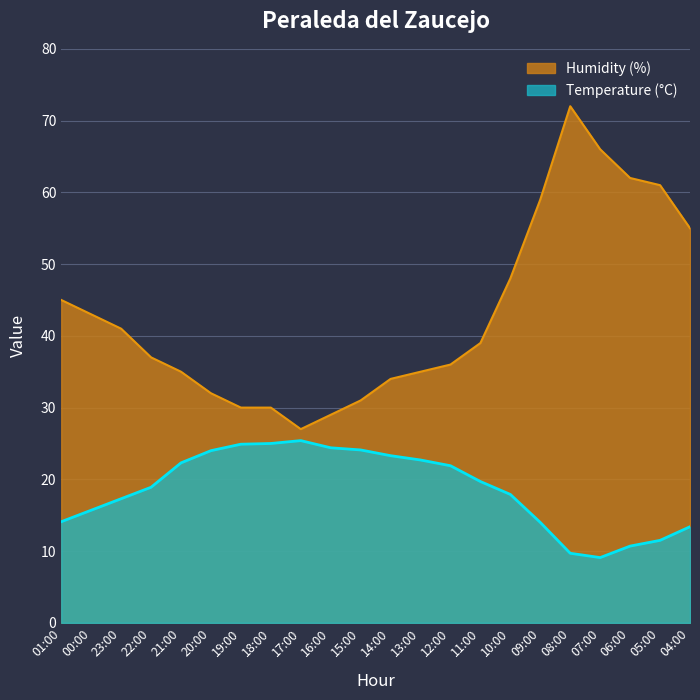

The value of Humidity (%) at 11:00 is 39.0. True or false?

True